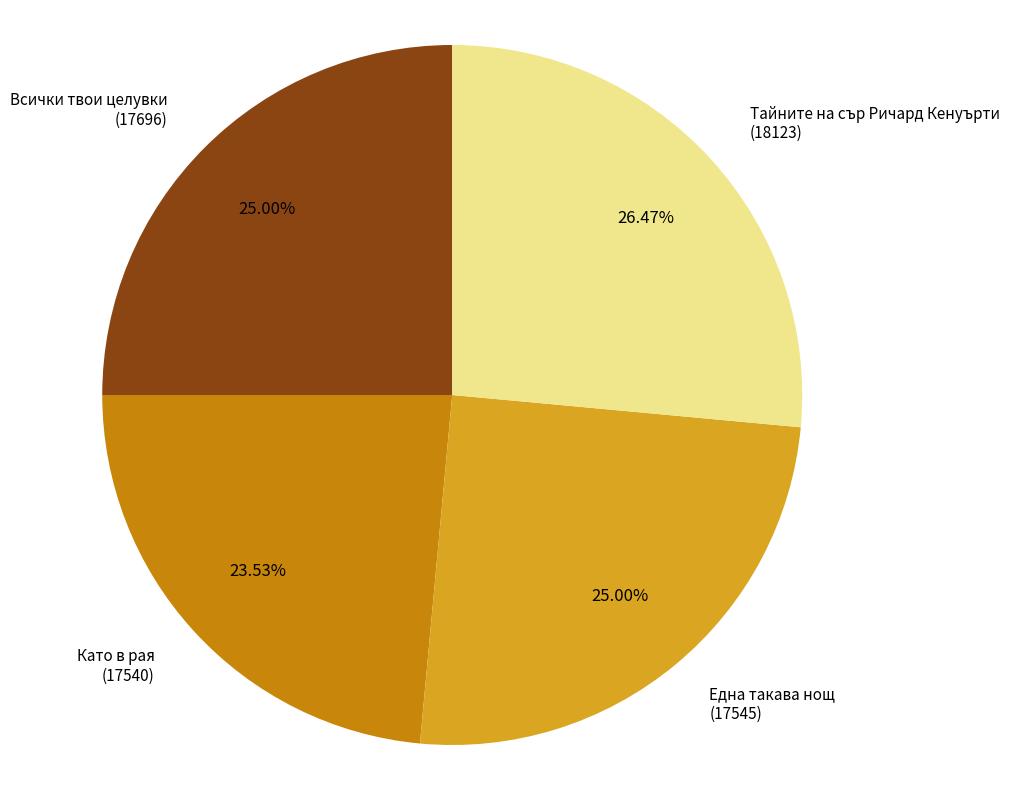

Does Тайните на сър Ричард Кенуърти (18123) account for over 50% of the chart?

No